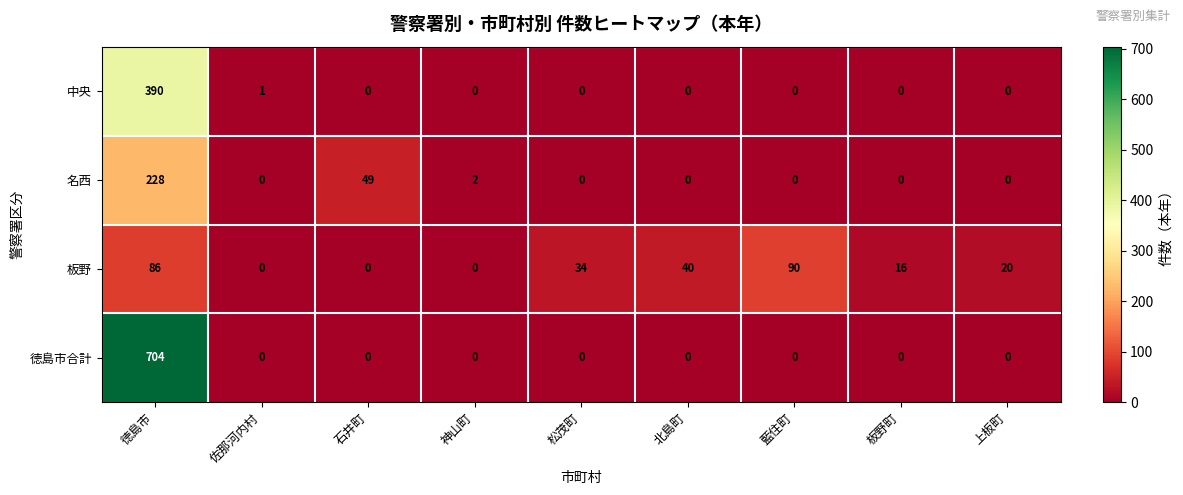

What is the difference between the maximum and minimum values in the 徳島市合計 series?

704